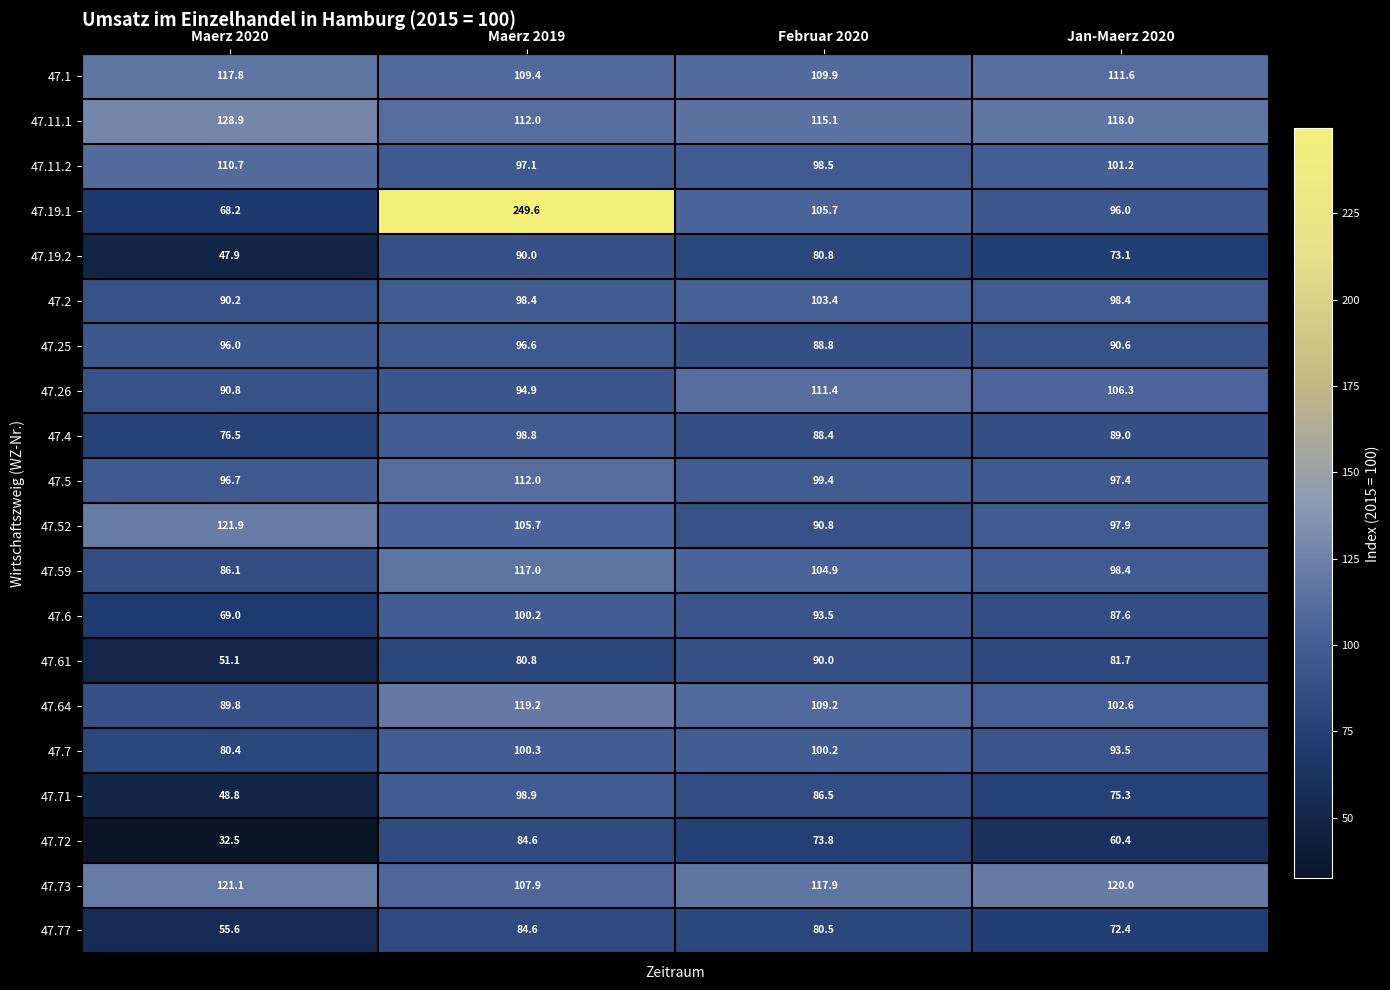

The 47.6 series shows 100.2 at Maerz 2019. True or false?

True